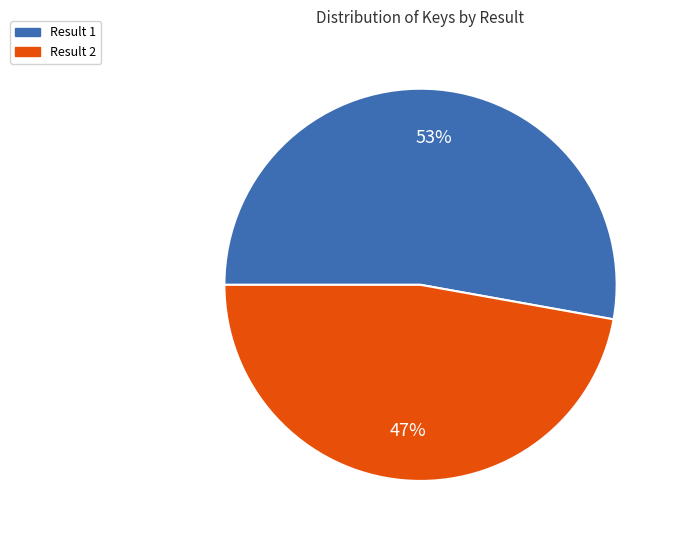

To the nearest percent, what is the average slice percentage?

50%